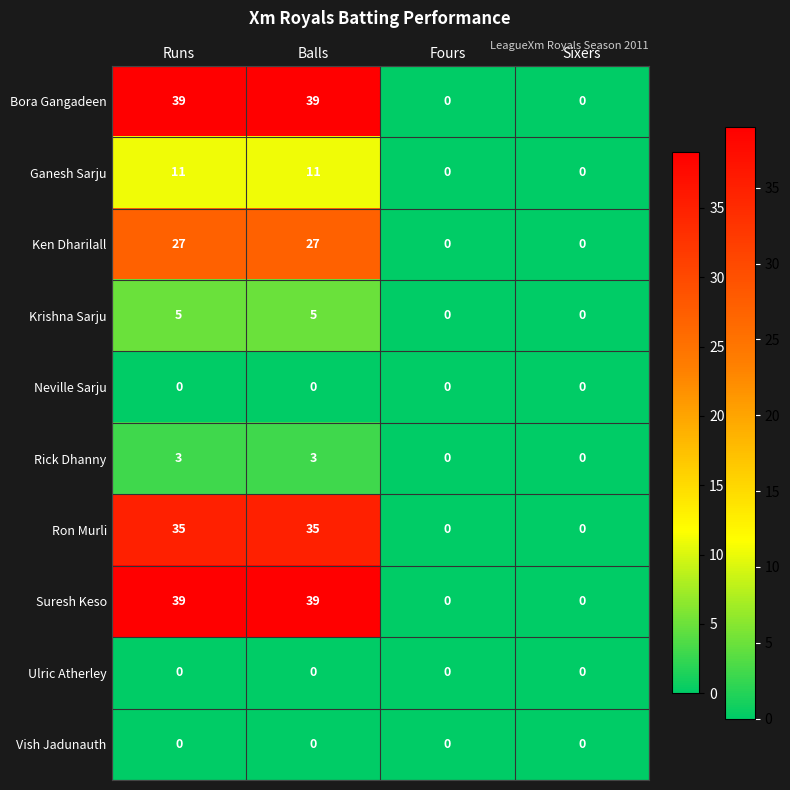

What is the highest value of the Krishna Sarju series?

5